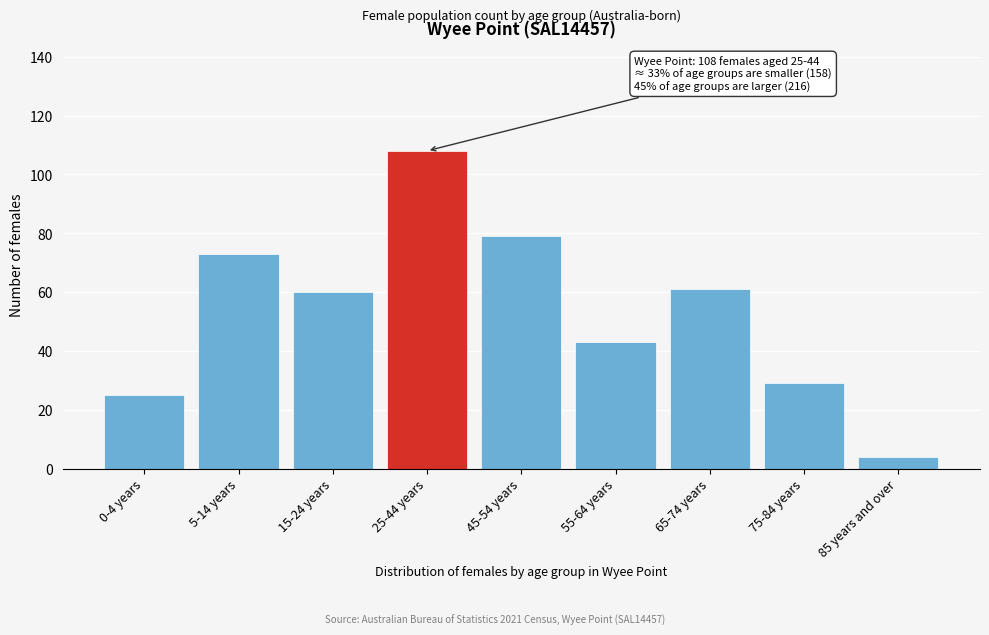

Reading left to right, what are all the values shown in this chart?

25	73	60	108	79	43	61	29	4